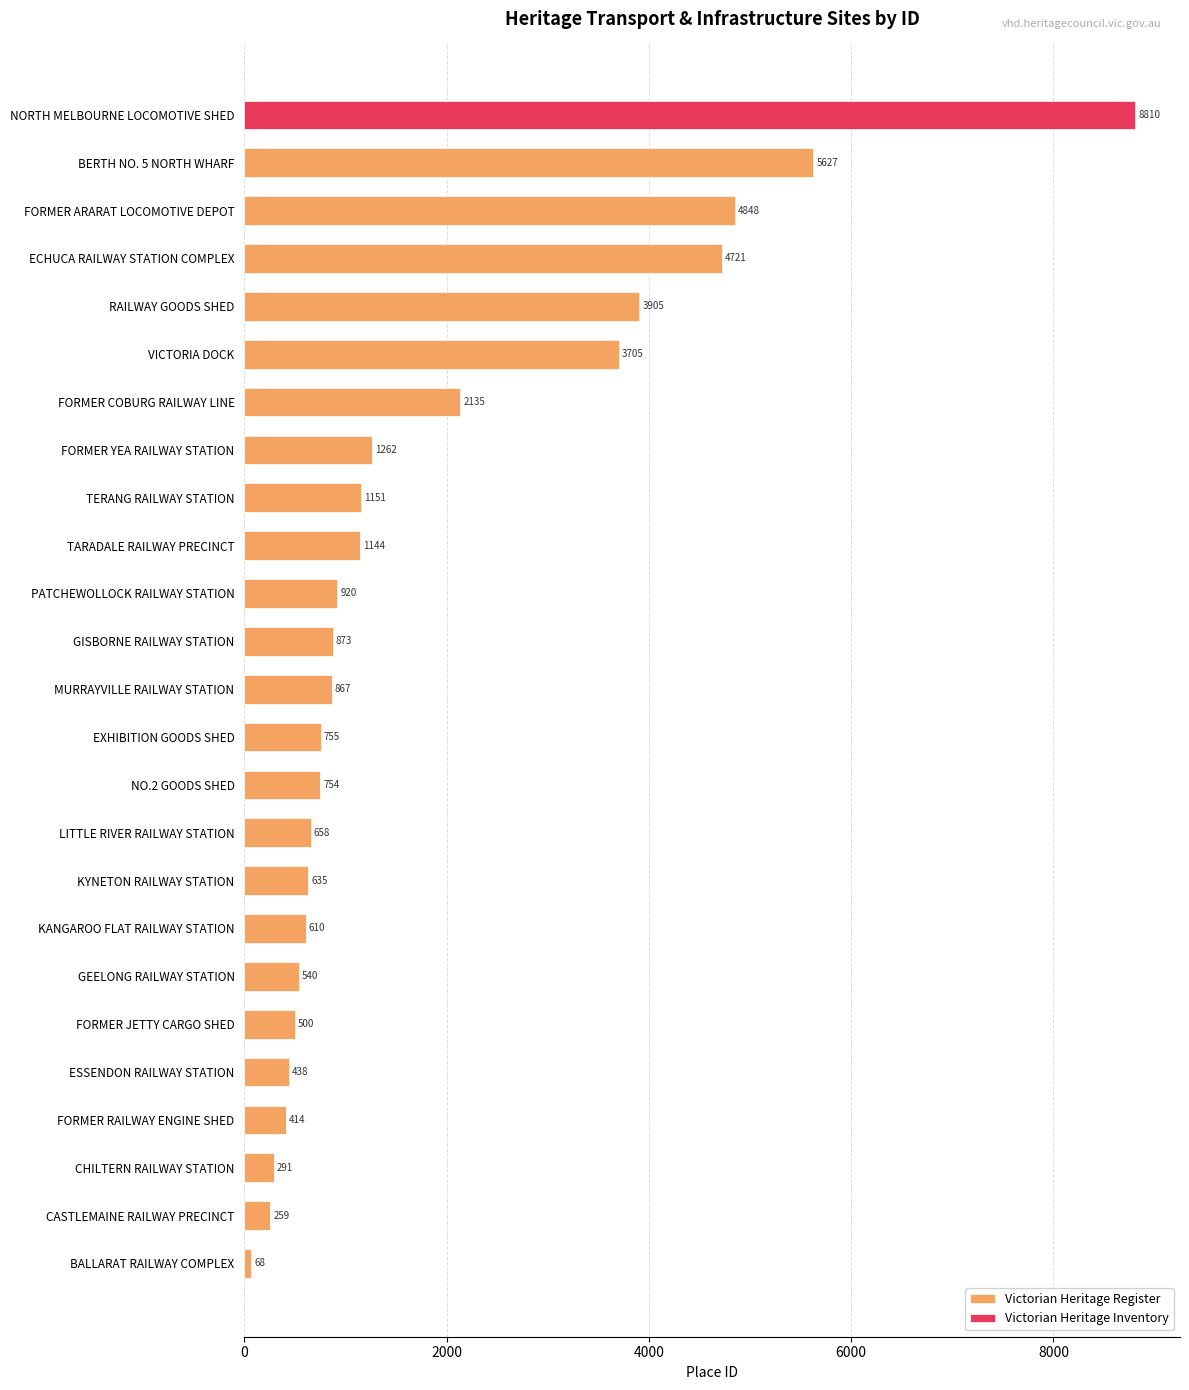

Rank the categories by Victorian Heritage Register value from lowest to highest.

BALLARAT RAILWAY COMPLEX, CASTLEMAINE RAILWAY PRECINCT, CHILTERN RAILWAY STATION, FORMER RAILWAY ENGINE SHED, ESSENDON RAILWAY STATION, FORMER JETTY CARGO SHED, GEELONG RAILWAY STATION, KANGAROO FLAT RAILWAY STATION, KYNETON RAILWAY STATION, LITTLE RIVER RAILWAY STATION, NO.2 GOODS SHED, EXHIBITION GOODS SHED, MURRAYVILLE RAILWAY STATION, GISBORNE RAILWAY STATION, PATCHEWOLLOCK RAILWAY STATION, TARADALE RAILWAY PRECINCT, TERANG RAILWAY STATION, FORMER YEA RAILWAY STATION, FORMER COBURG RAILWAY LINE, VICTORIA DOCK, RAILWAY GOODS SHED, ECHUCA RAILWAY STATION COMPLEX, FORMER ARARAT LOCOMOTIVE DEPOT, BERTH NO. 5 NORTH WHARF